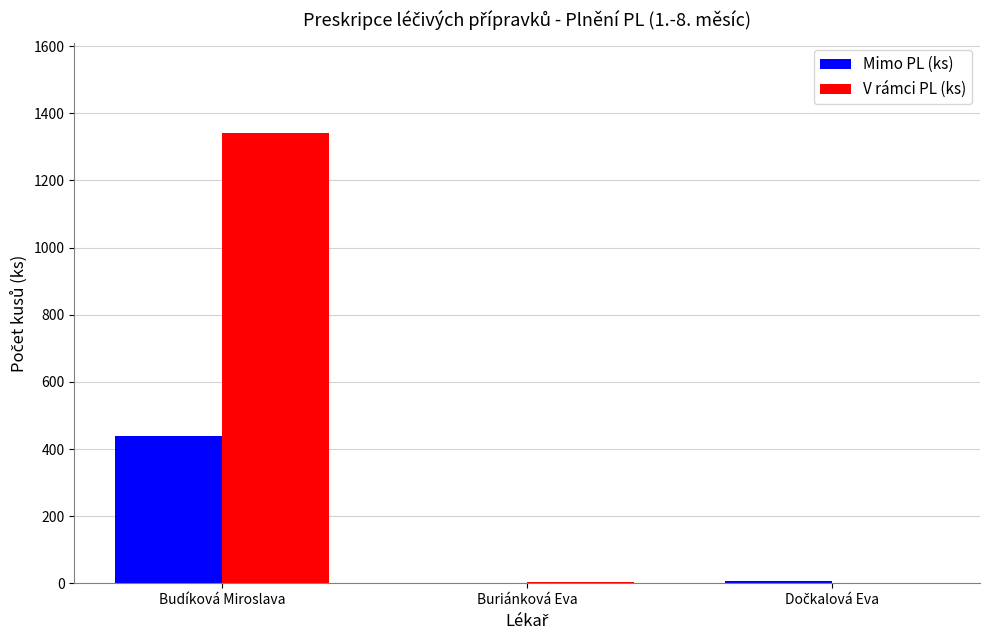

The Mimo PL (ks) series shows 440 at Budíková Miroslava. True or false?

True